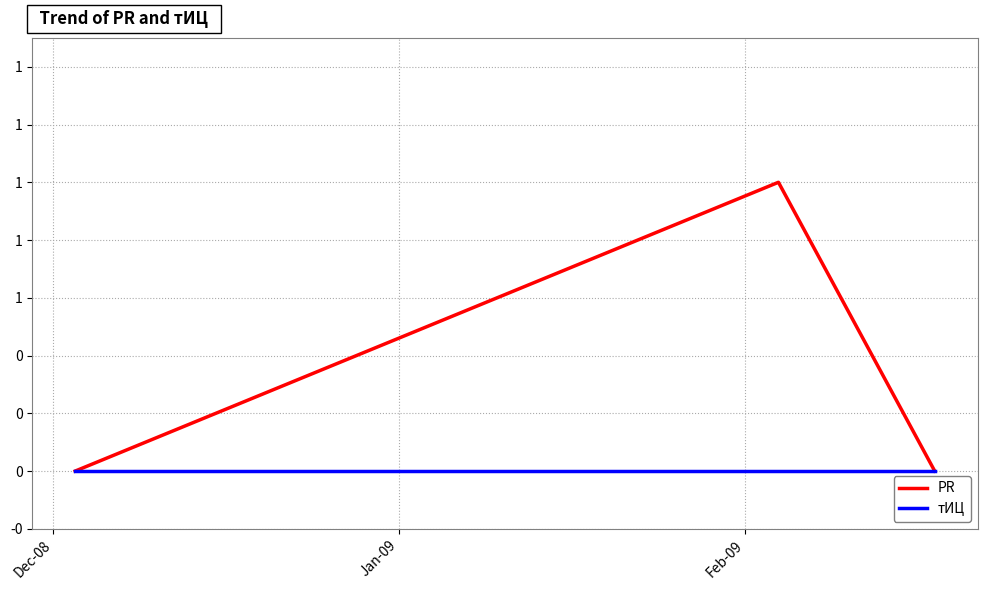

List the series in order of their overall mean, lowest first.

тИЦ, PR